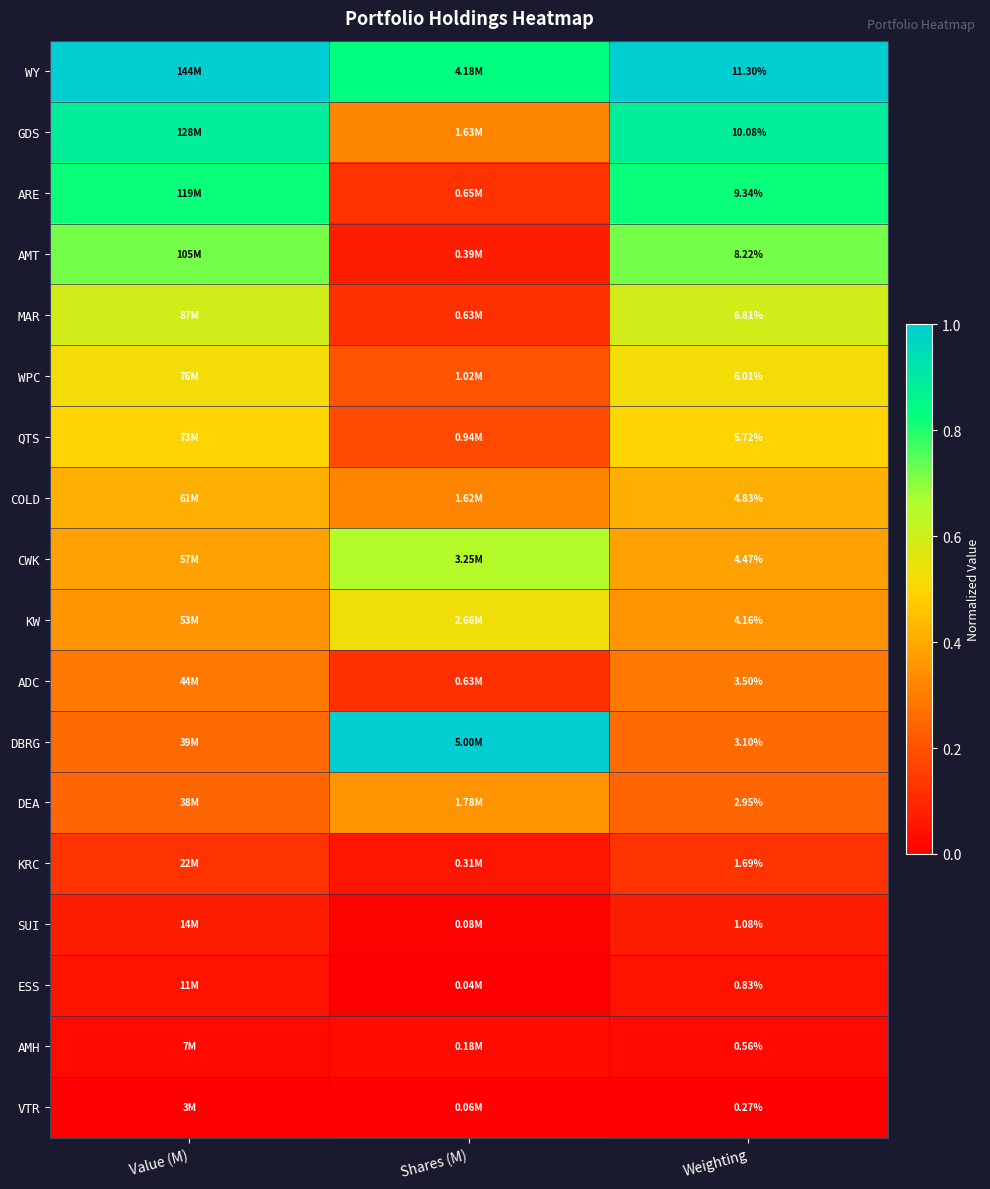

Rank the series at Weighting from lowest to highest value.

VTR, AMH, ESS, SUI, KRC, DEA, DBRG, ADC, KW, CWK, COLD, QTS, WPC, MAR, AMT, ARE, GDS, WY